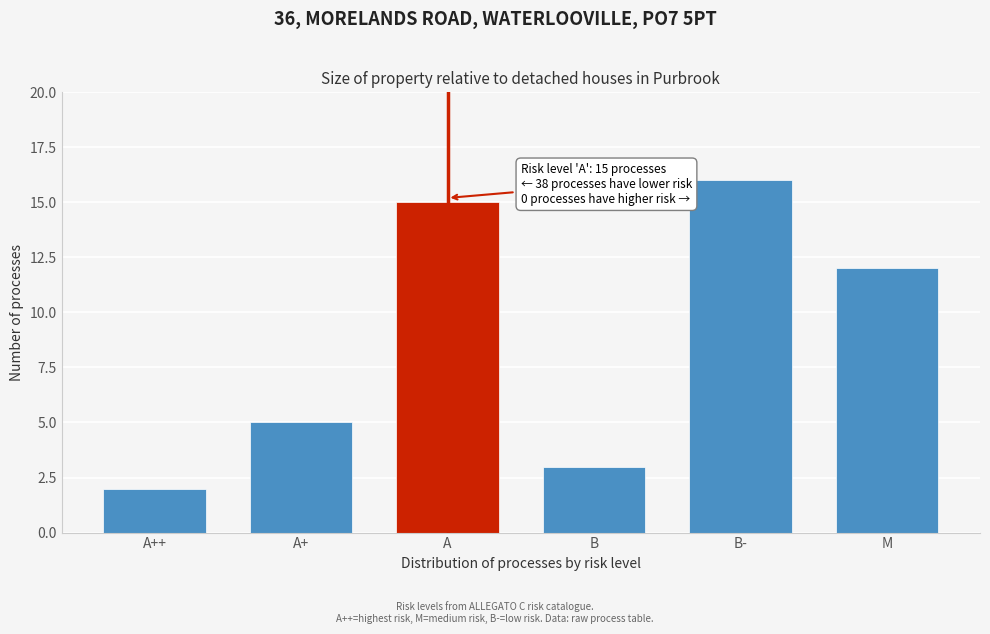

Reading right to left, extract all data points from this chart.

12	16	3	15	5	2